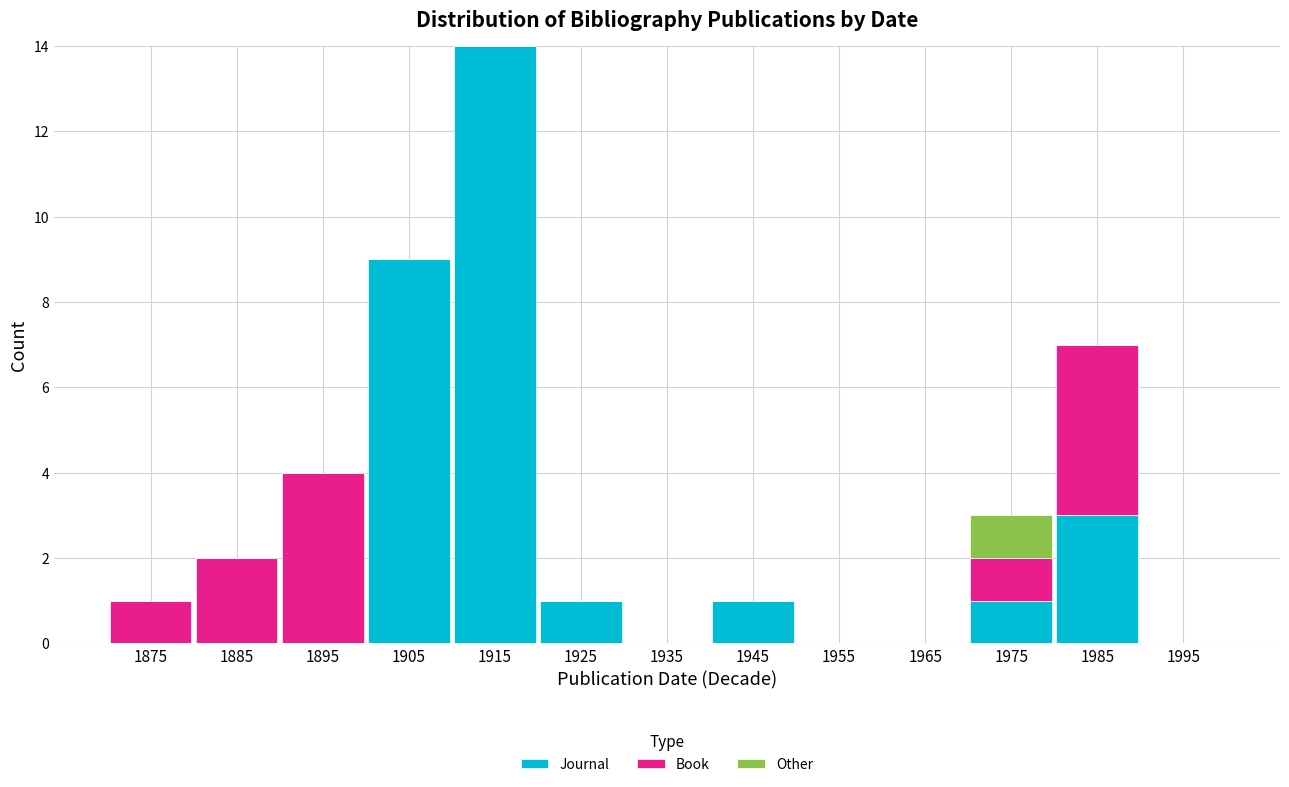

True or false: Journal has a value of 0 at 1995.

True